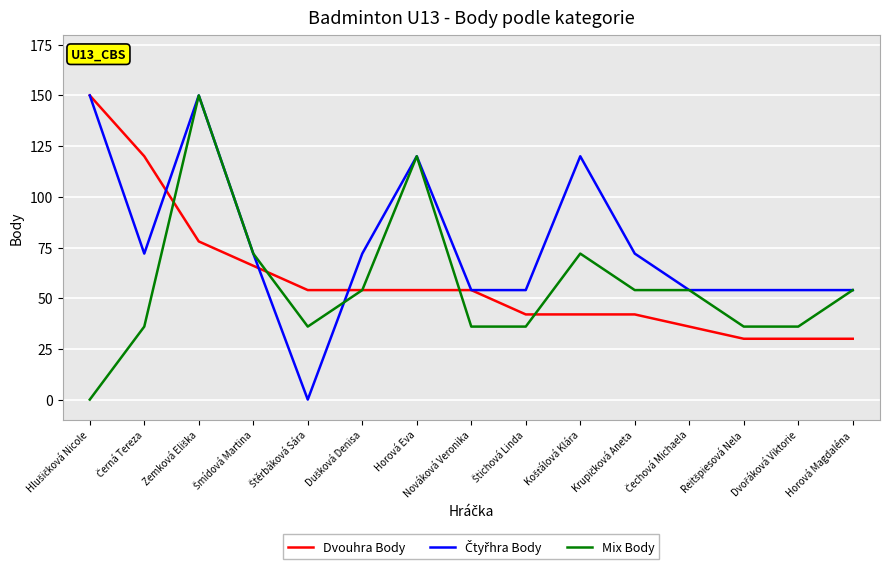

True or false: Dvouhra Body and Mix Body cross at least once.

True